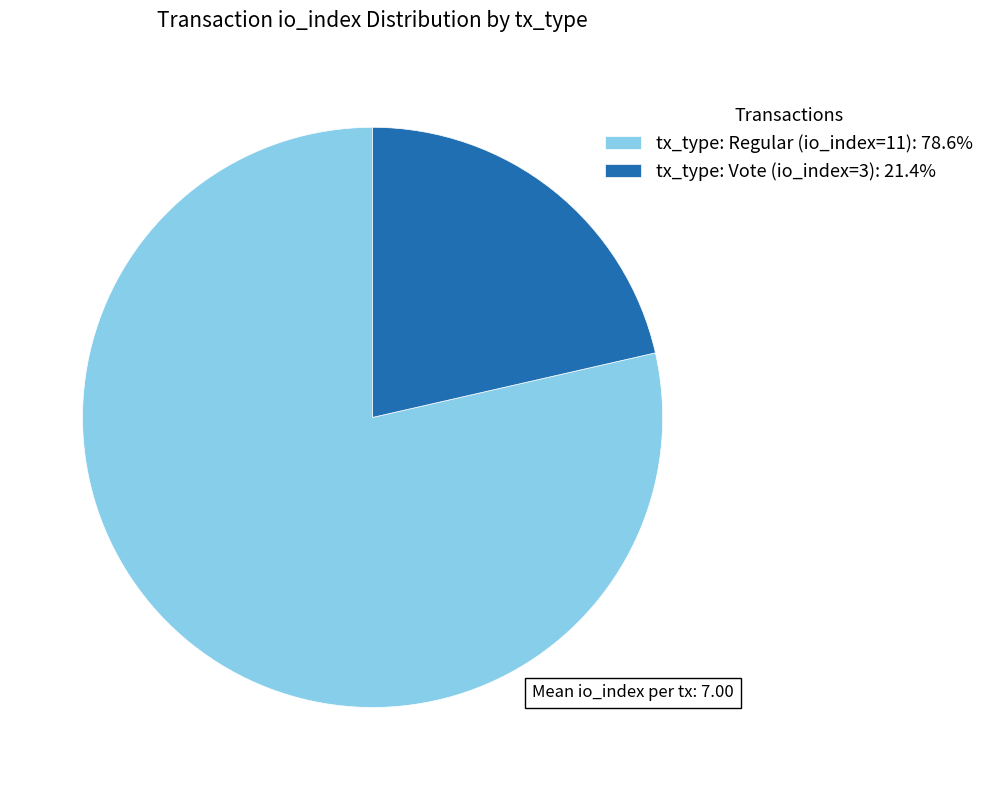

Is tx_type: Regular (io_index=11): 78.6% the majority of the pie?

Yes